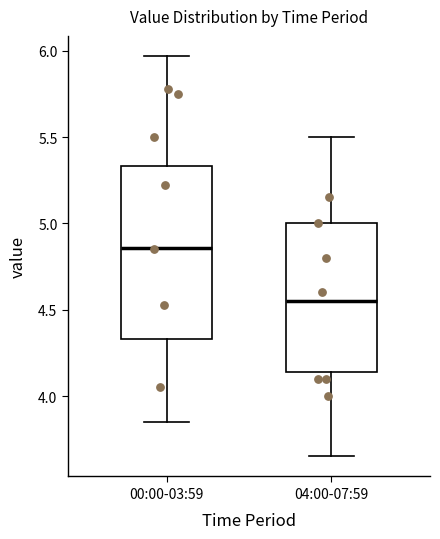

Which box is the tallest, from its lower edge to its upper edge?

00:00-03:59